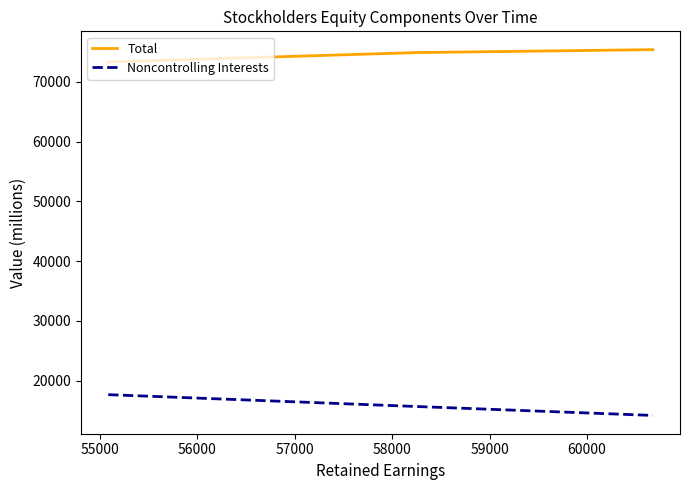

Which series has the largest total across all categories?

Total